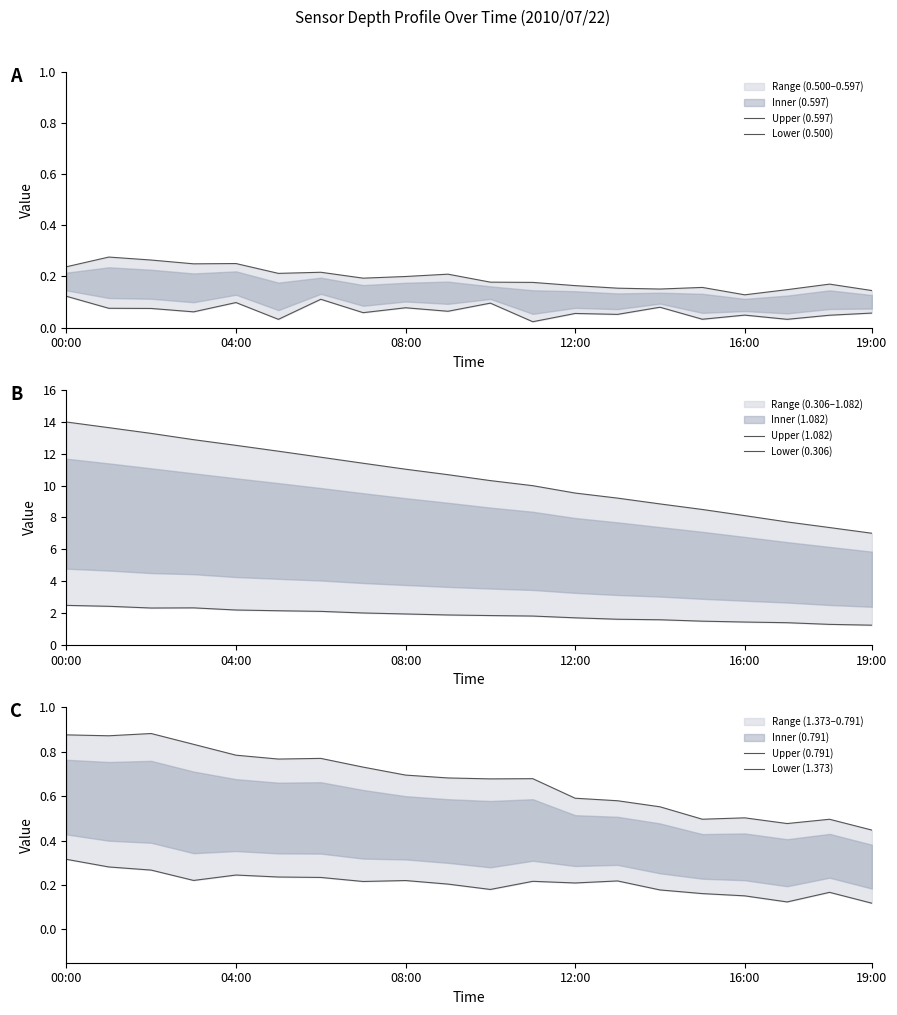

Which series has the largest range (max minus min)?

Upper (1.082)